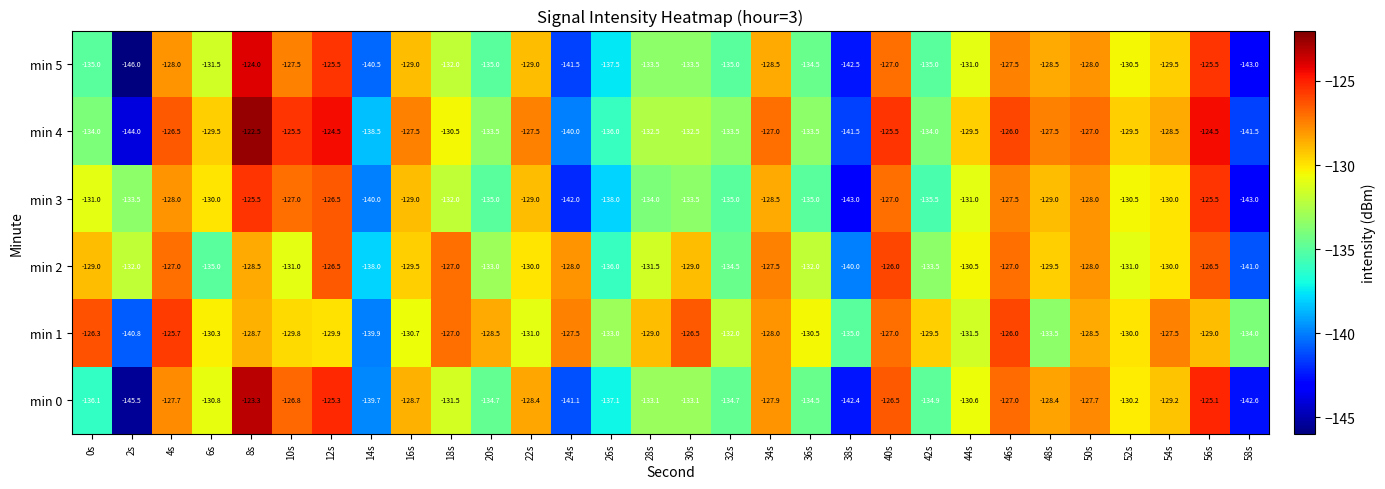

Which series has the largest total across all categories?

min 1